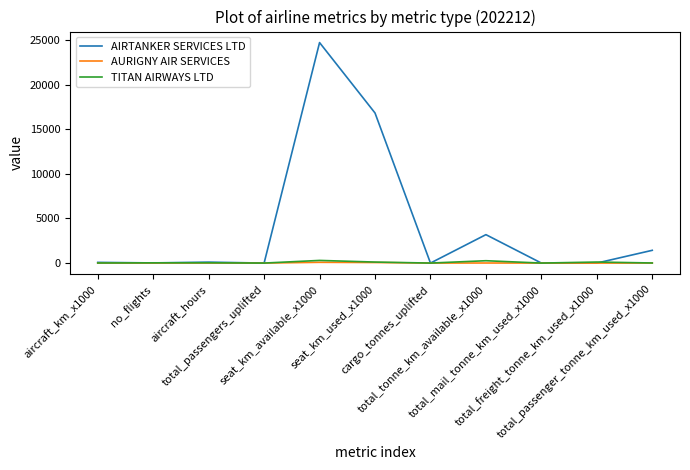

Which series changed the most between seat_km_available_x1000 and seat_km_used_x1000?

AIRTANKER SERVICES LTD